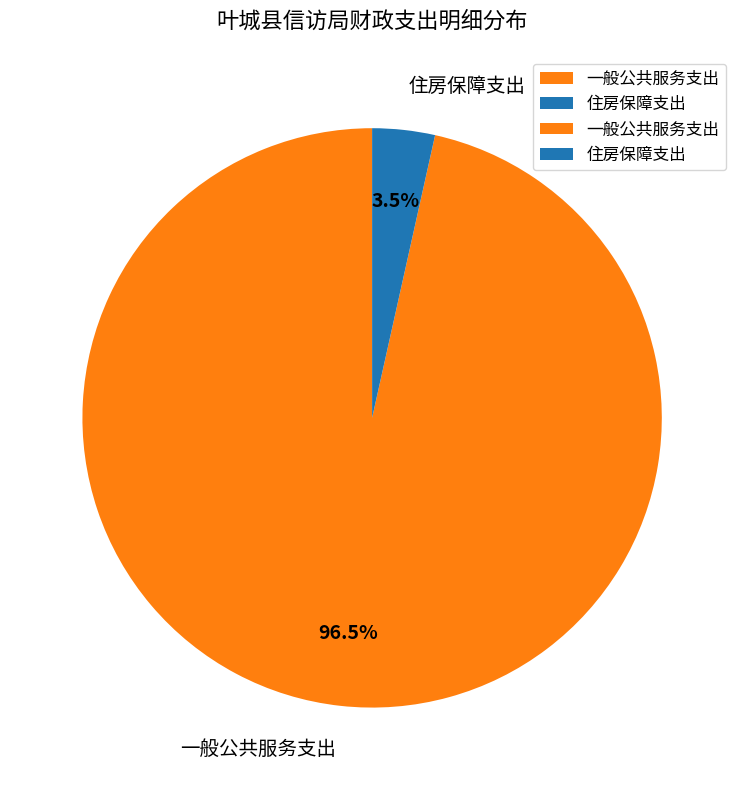

Rank the categories by value from lowest to highest.

住房保障支出, 一般公共服务支出